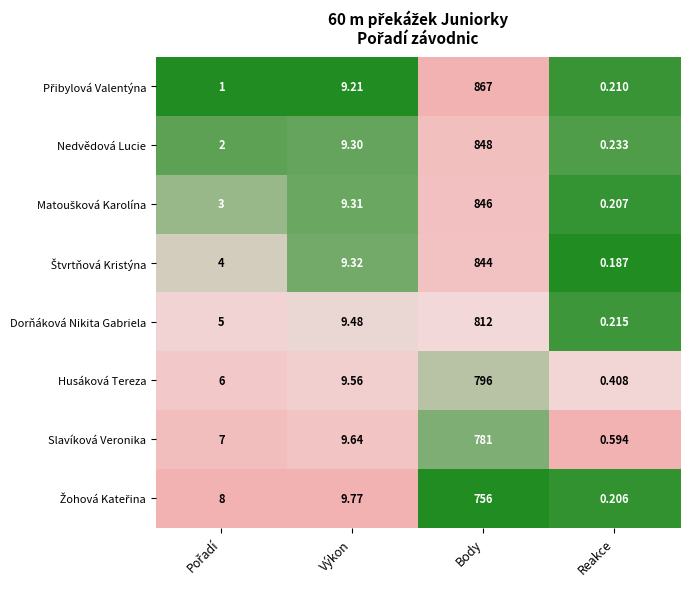

At which category is the sum across all series the highest?

Body